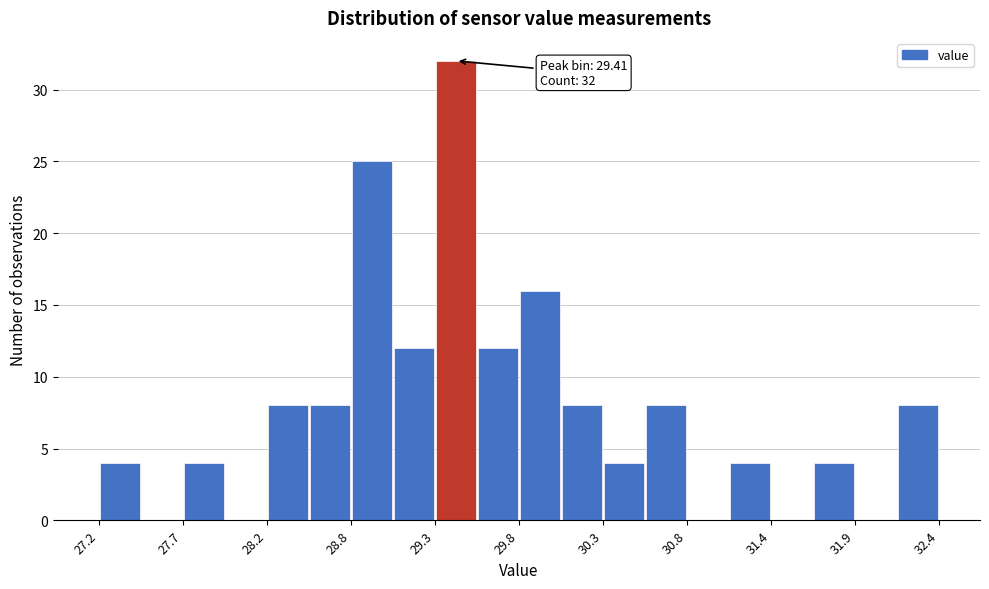

Around what value on the x-axis is the tallest bar? Give the approximate position of its centre, as read against the axis.

29.4